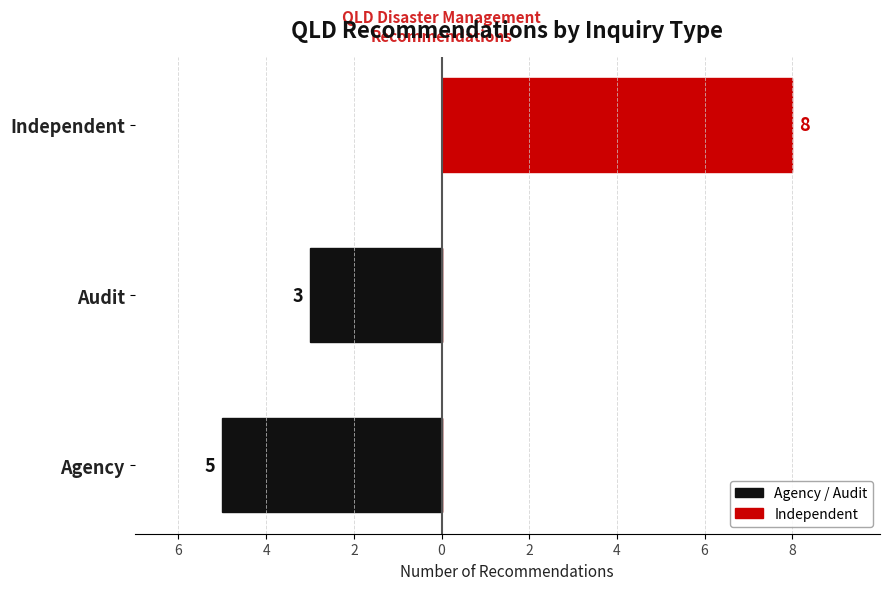

How many values in the Agency / Audit series exceed -3?

1